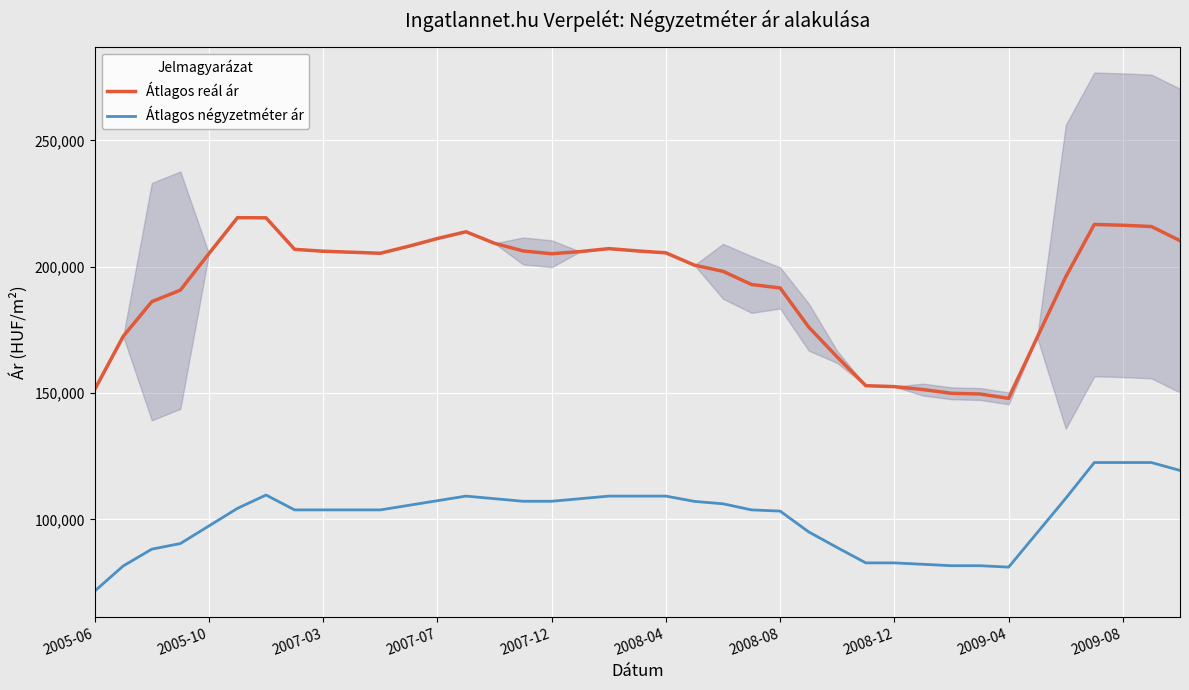

What is the value of the Átlagos reál ár point at the 27th from the left?

164257